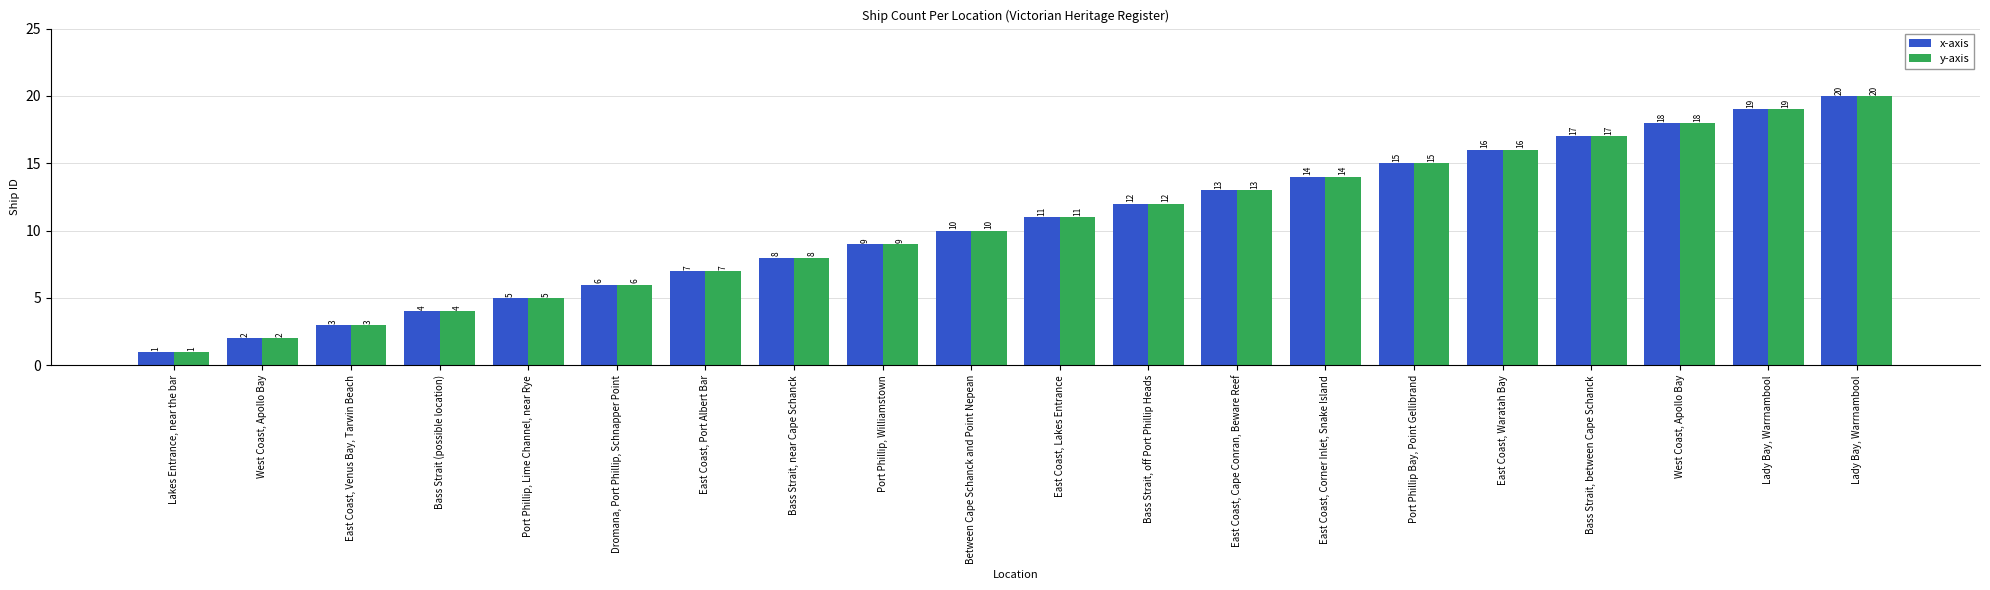

How many bars are there in total?

40